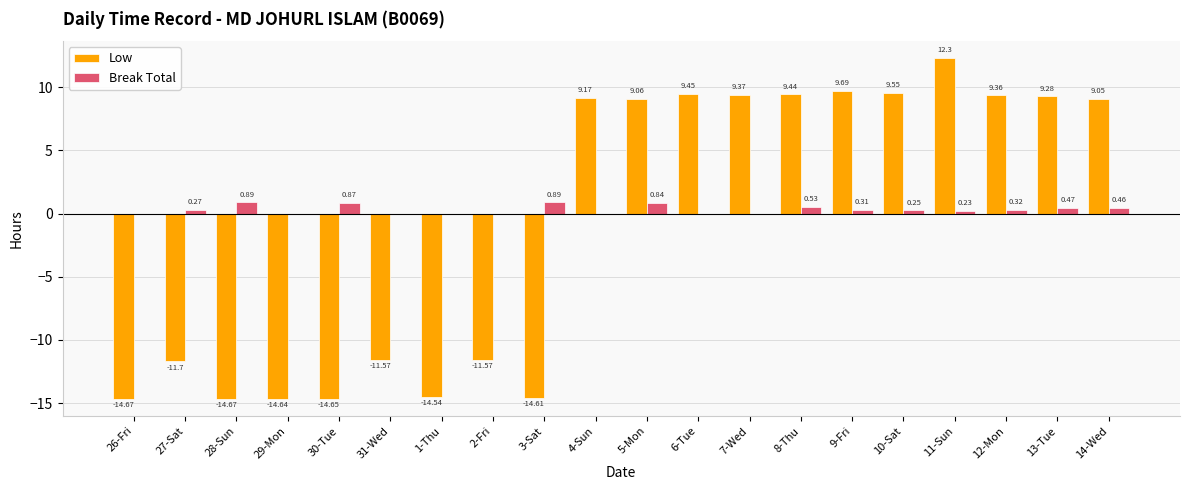

Are the bars grouped side by side (vs. stacked)?

Yes